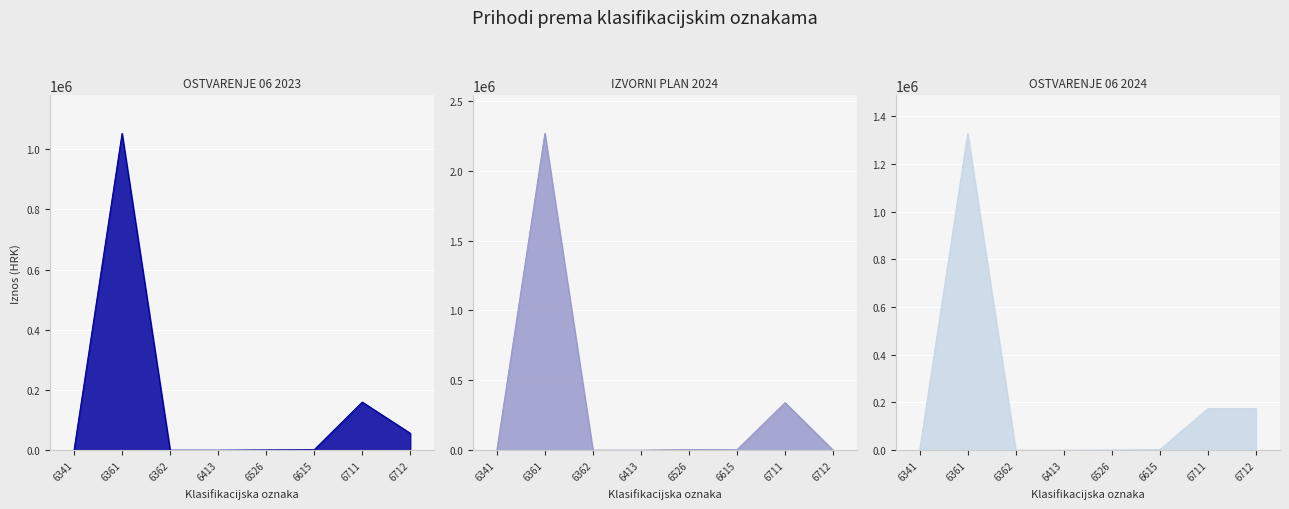

The value of IZVORNI PLAN 2024 at 6615 is 2106.9. True or false?

False